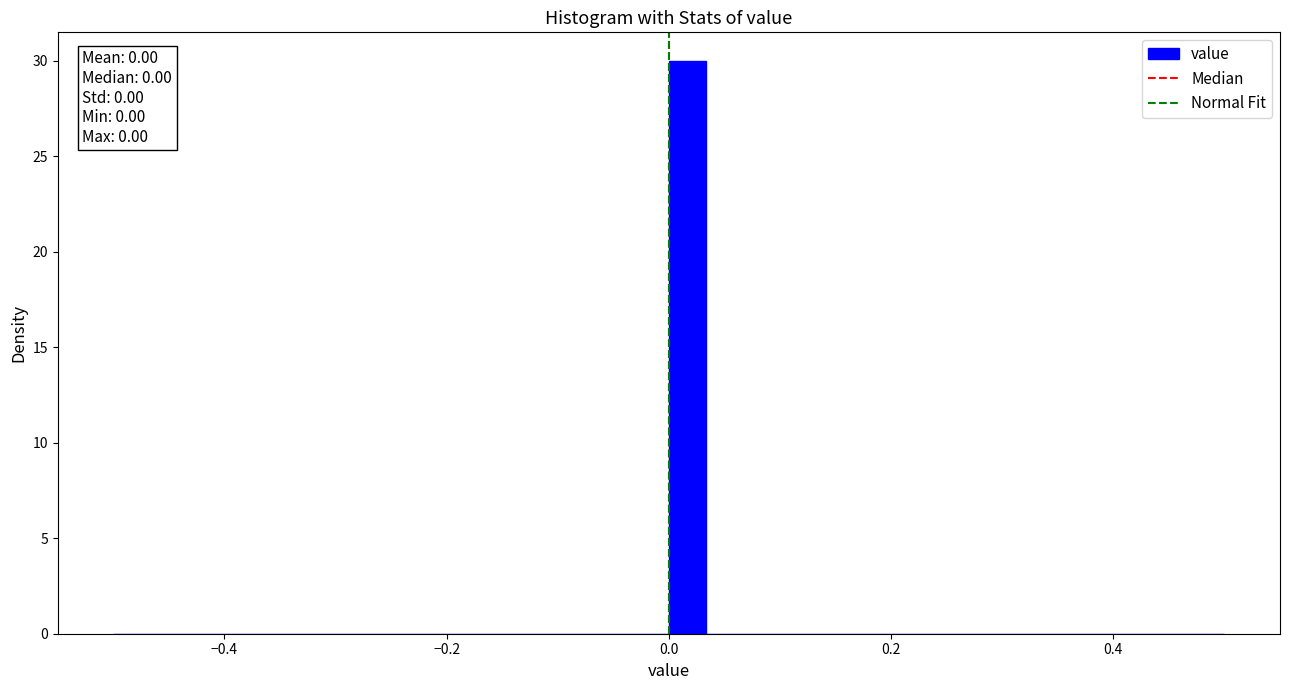

Read against the x-axis, roughly where is the centre of the tallest bar?

0.02